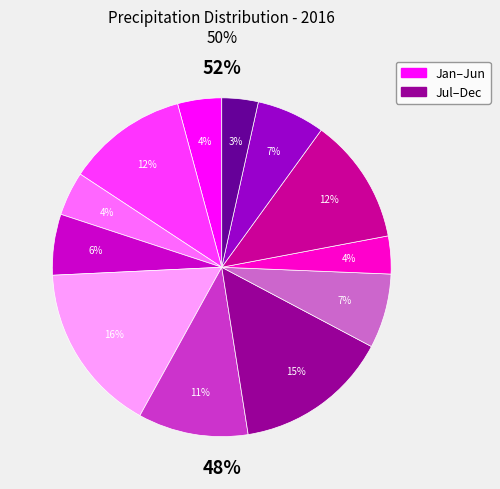

Approximately how many times larger is the value at Mar compared to Nov?

0.6